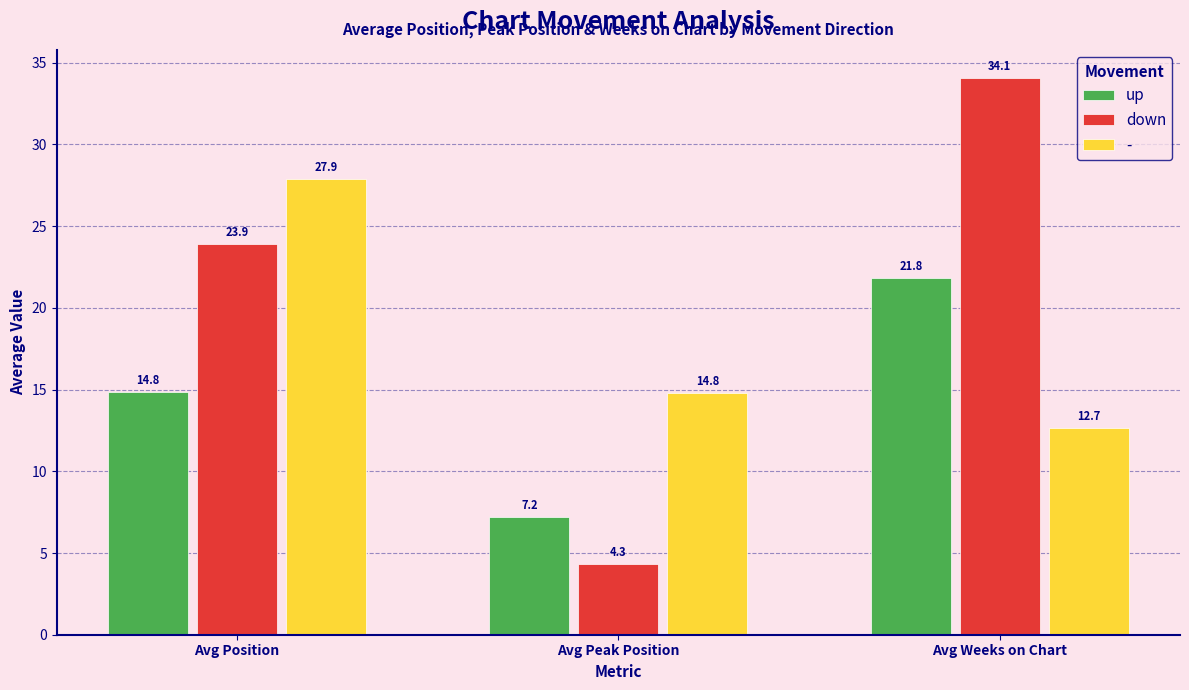

List the series in order of their peak value, lowest first.

up, -, down